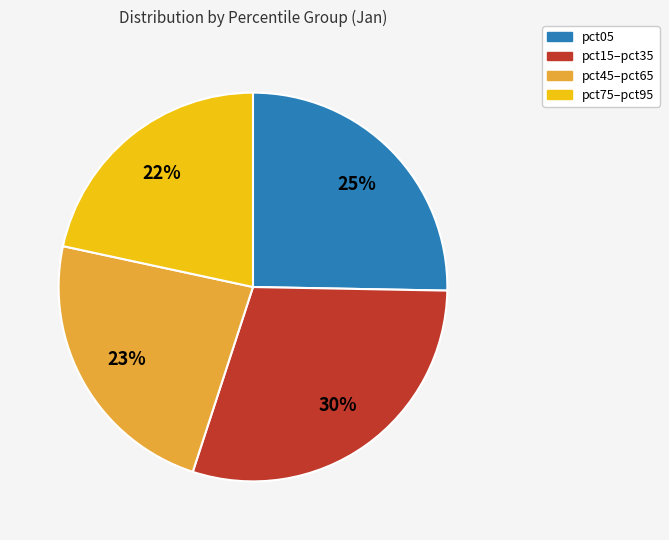

To the nearest percent, what is the difference between the largest and smallest slice percentages?

8%